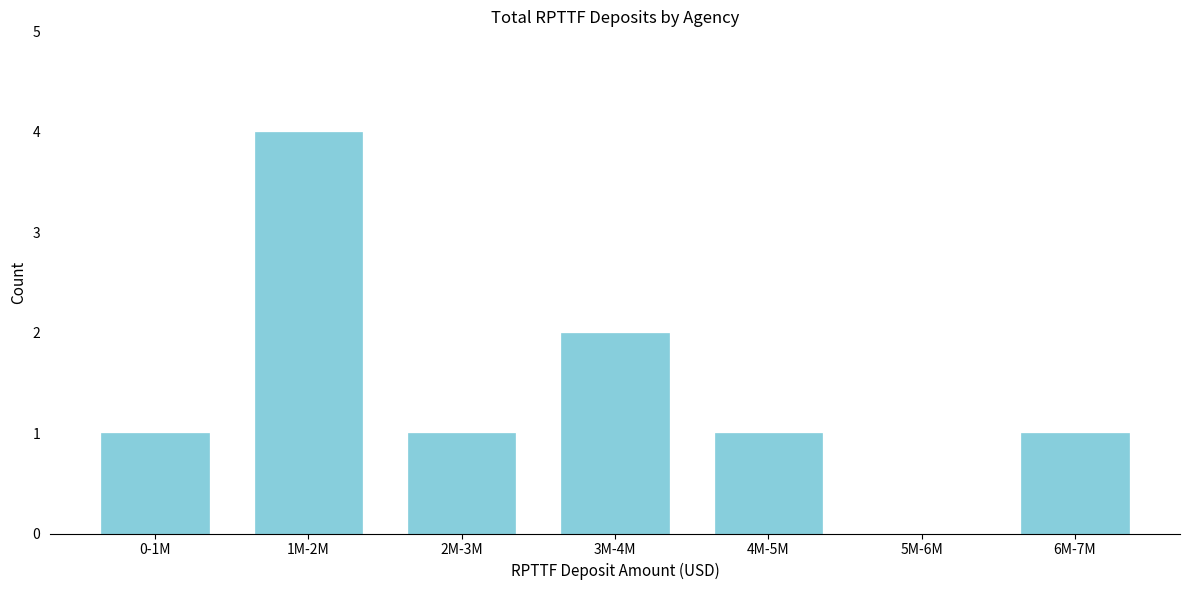

Reading right to left, extract all data points from this chart.

6M-7M=1	5M-6M=0	4M-5M=1	3M-4M=2	2M-3M=1	1M-2M=4	0-1M=1